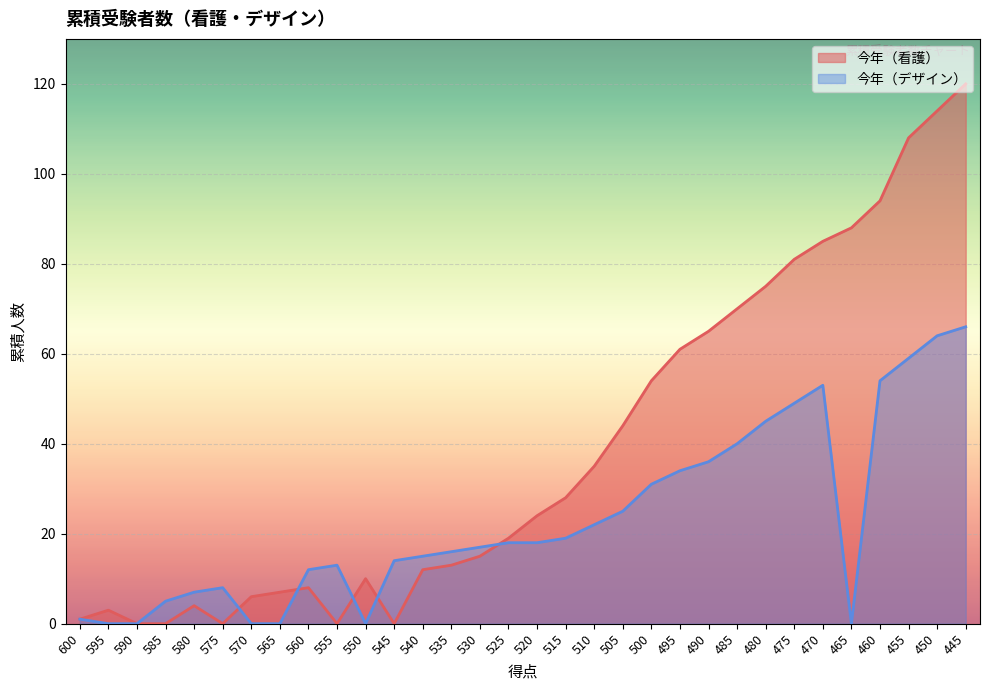

Reading right to left, list all the values displayed in this chart.

今年（看護）: 445=120	450=114	455=108	460=94	465=88	470=85	475=81	480=75	485=70	490=65	495=61	500=54	505=44	510=35	515=28	520=24	525=19	530=15	535=13	540=12	545=0	550=10	555=0	560=8	565=7	570=6	575=0	580=4	585=0	590=0	595=3	600=1
今年（デザイン）: 445=66	450=64	455=59	460=54	465=0	470=53	475=49	480=45	485=40	490=36	495=34	500=31	505=25	510=22	515=19	520=18	525=18	530=17	535=16	540=15	545=14	550=0	555=13	560=12	565=0	570=0	575=8	580=7	585=5	590=0	595=0	600=1